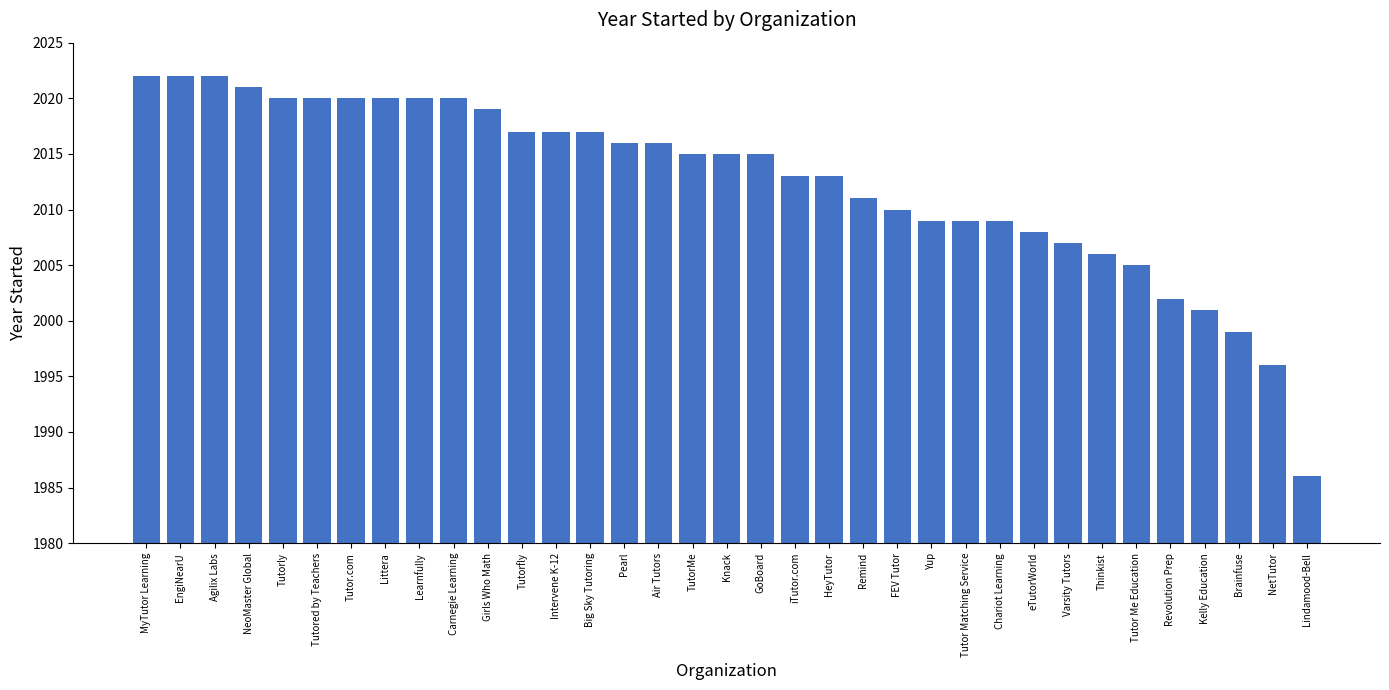

What is the difference between the maximum and minimum values?

36